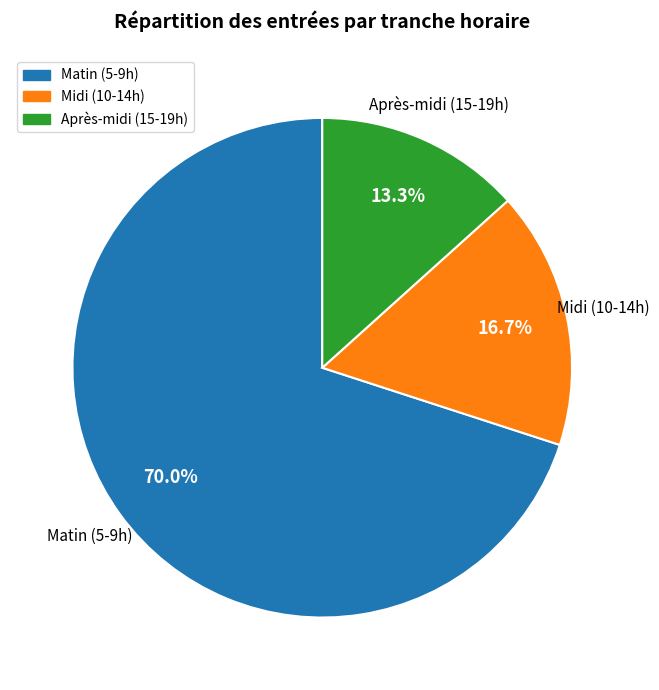

Is there a majority slice in this chart?

Yes